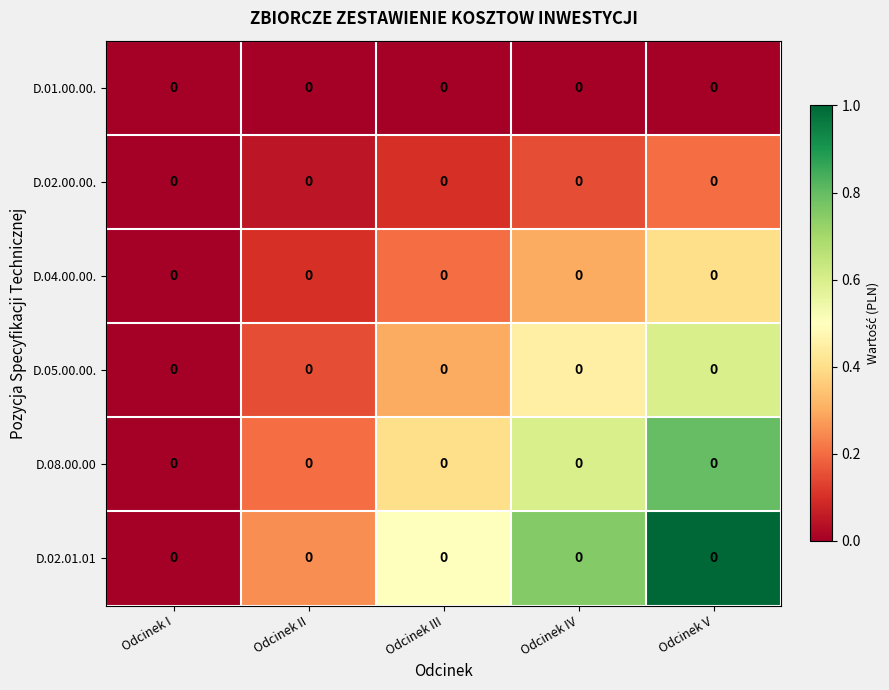

What is the average value of the D.02.00.00. series?

0.1